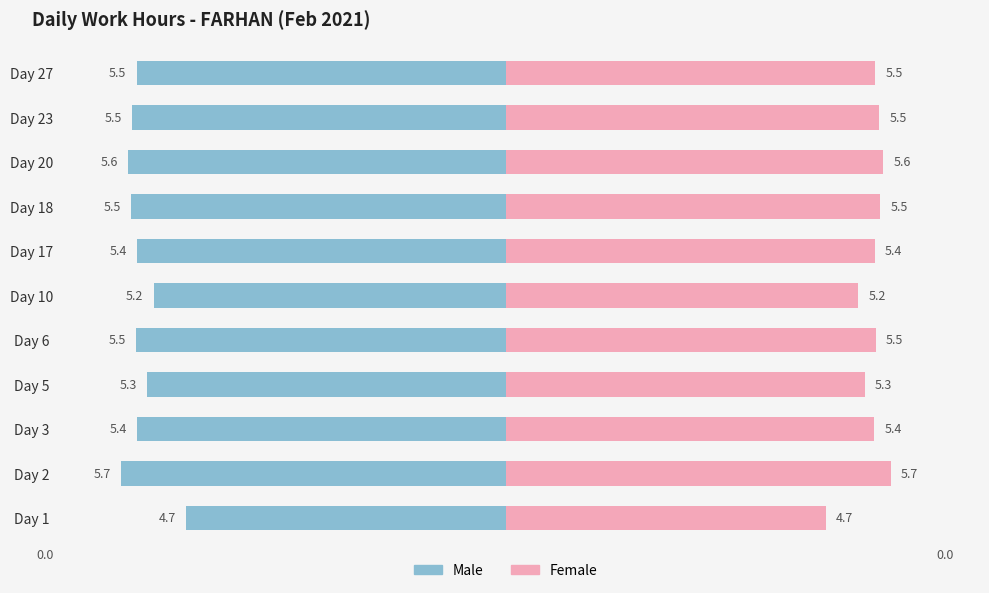

Are the bars horizontal?

Yes